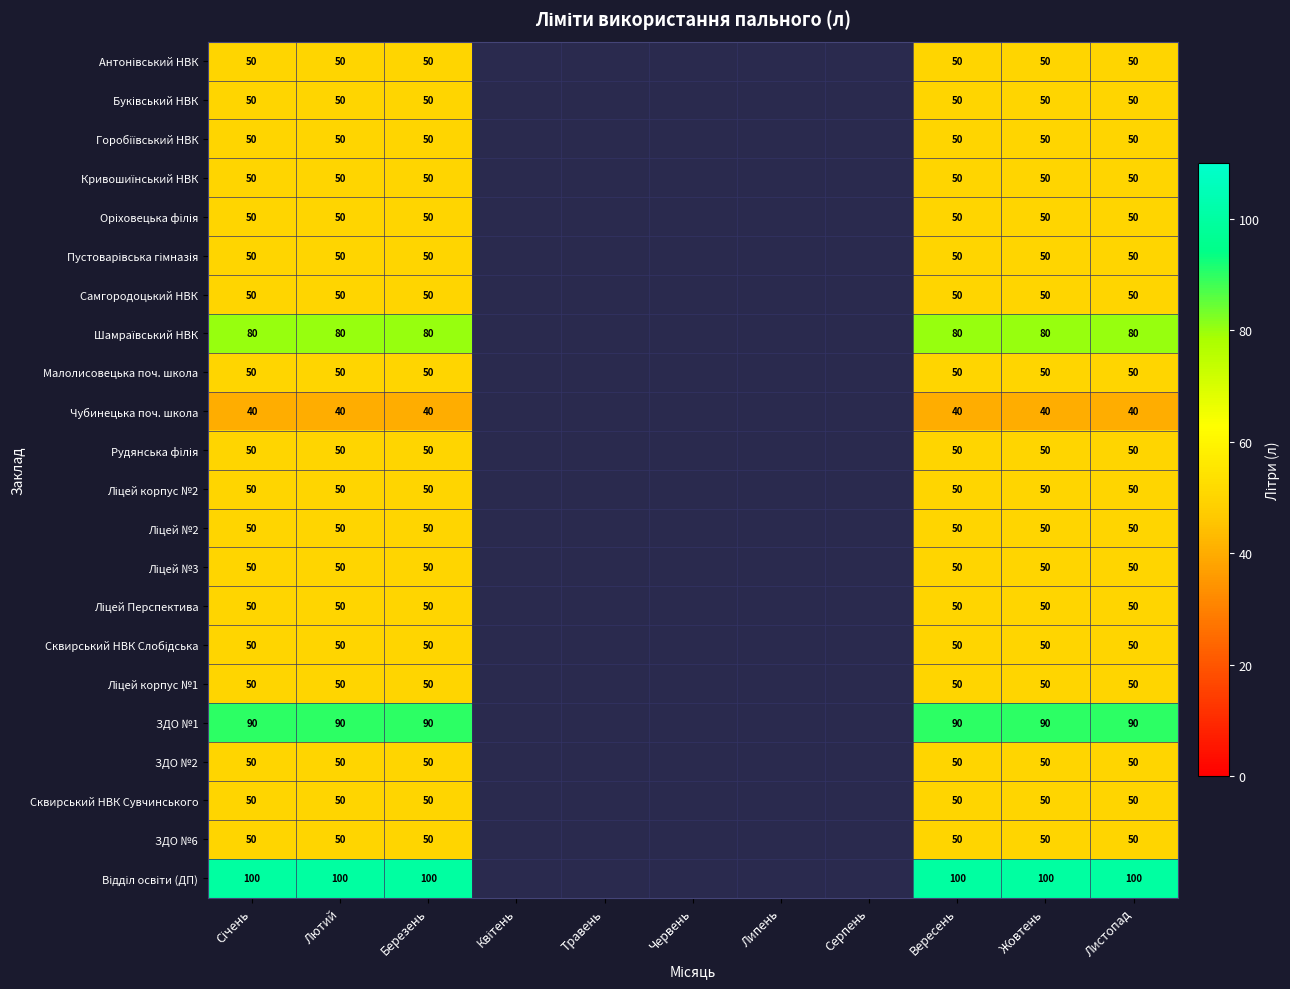

Is it true that ЗДО №6 equals 50 at Лютий?

True